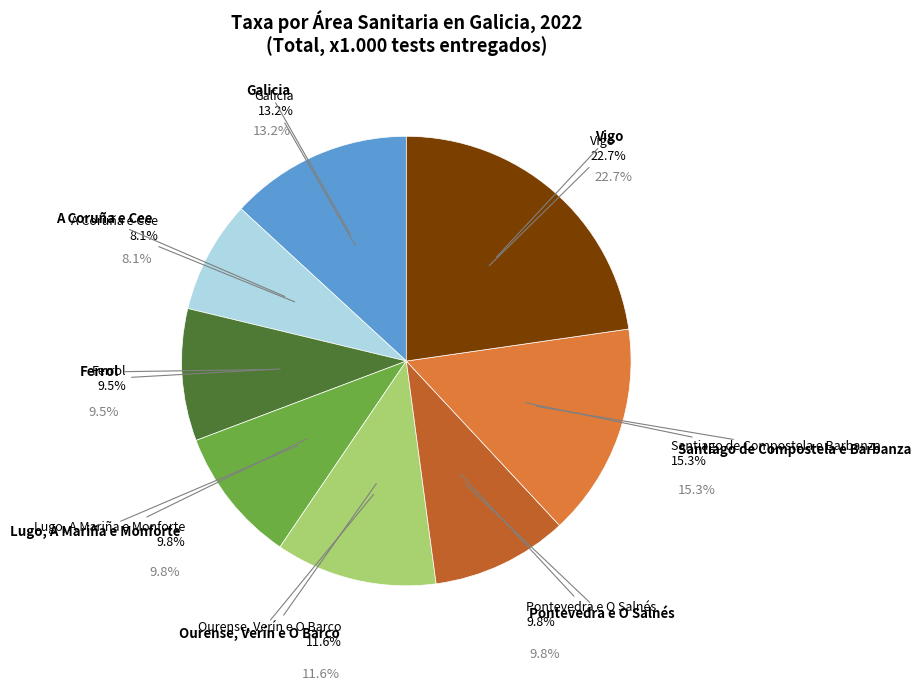

Is it true that Galicia is 7% of the pie?

False